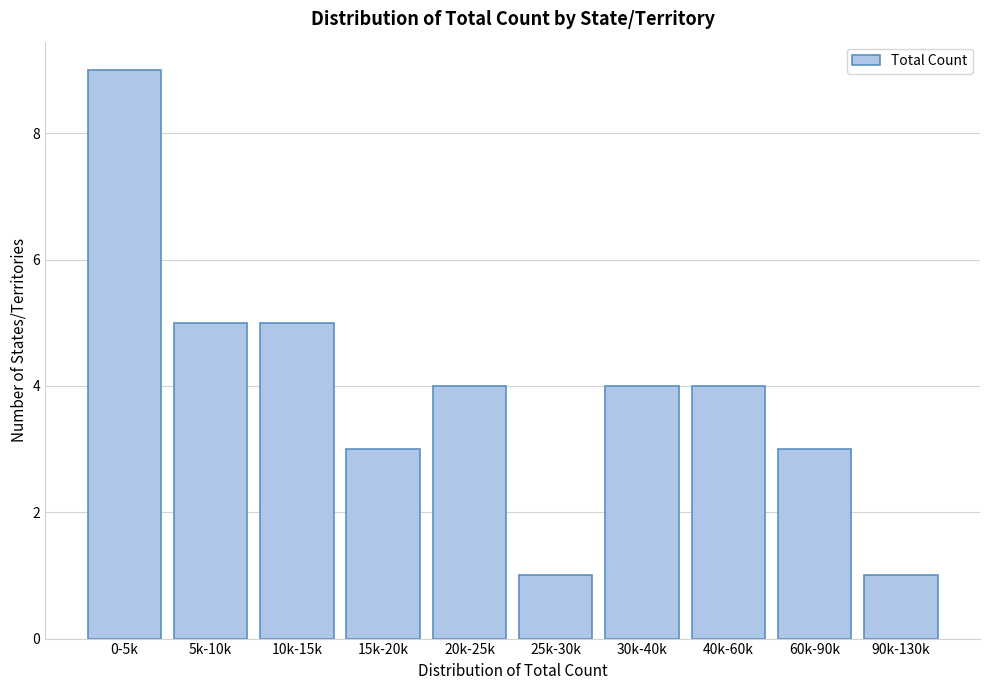

Reading left to right, what are all the values shown in this chart?

9	5	5	3	4	1	4	4	3	1